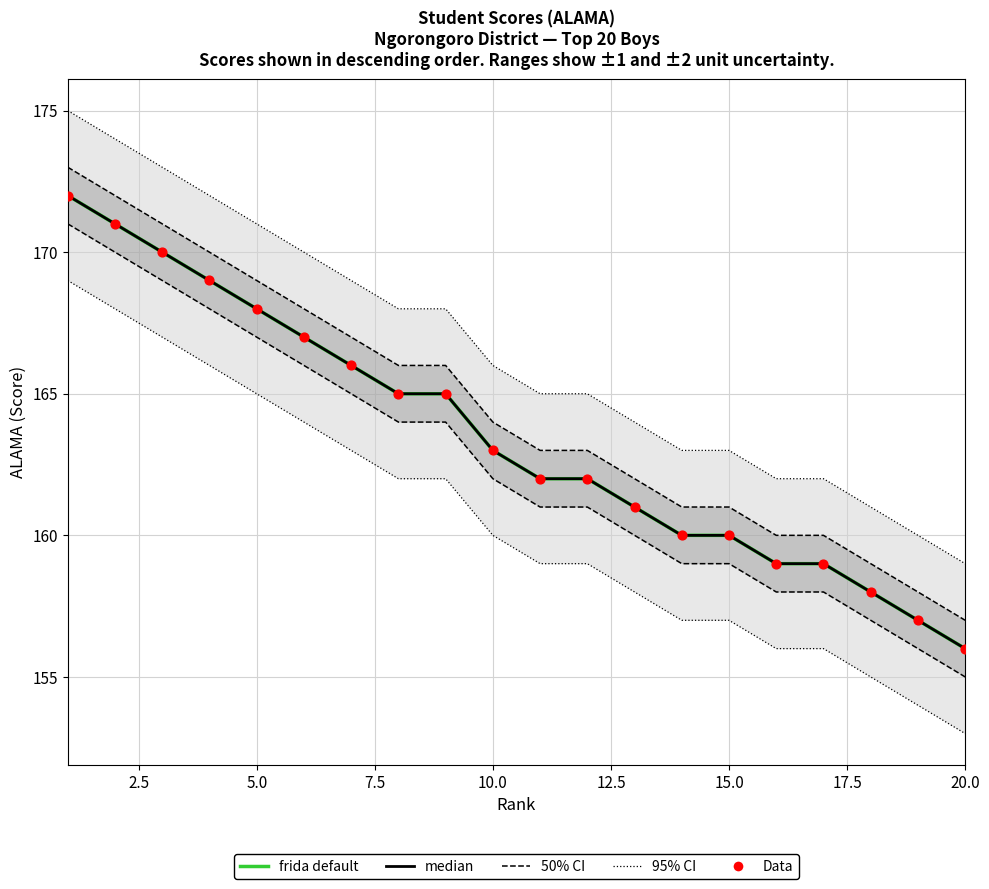

Which series contains the lowest Y value?

frida default